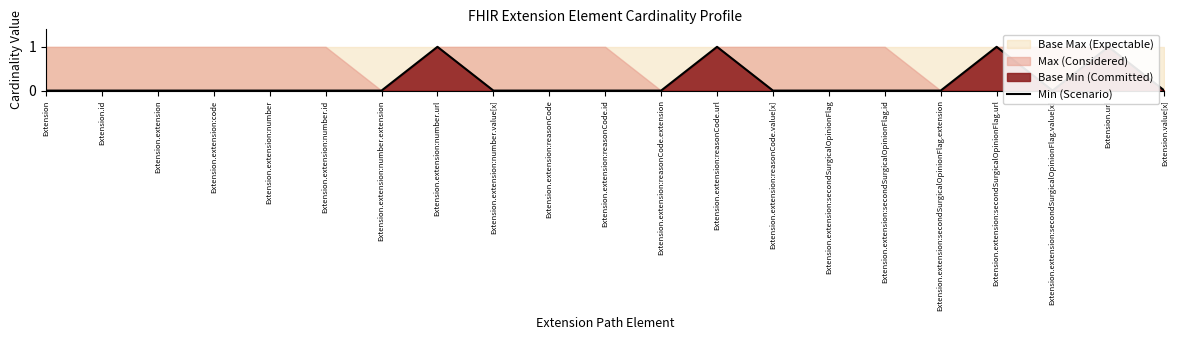

Where is the first local maximum?

Extension.extension:number.url